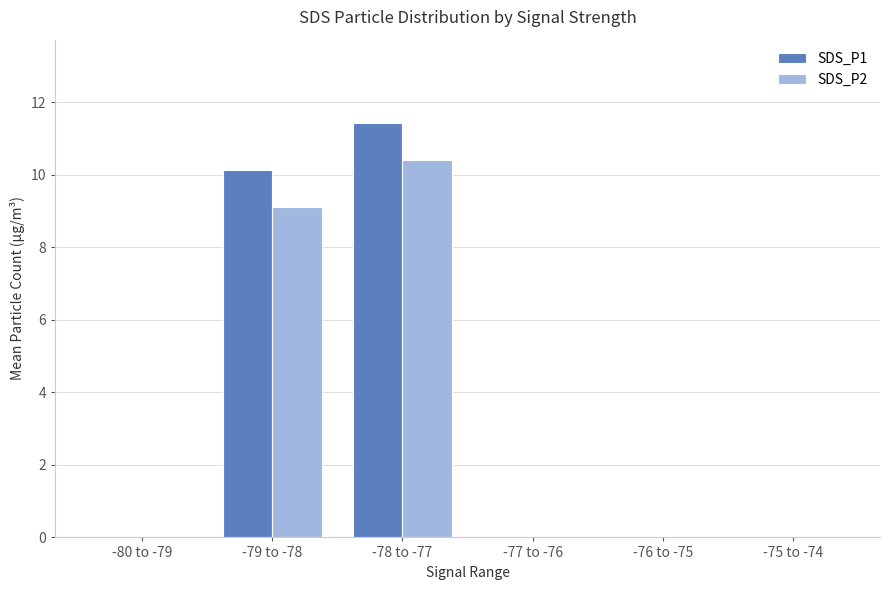

At which category is the sum across all series the highest?

-78 to -77